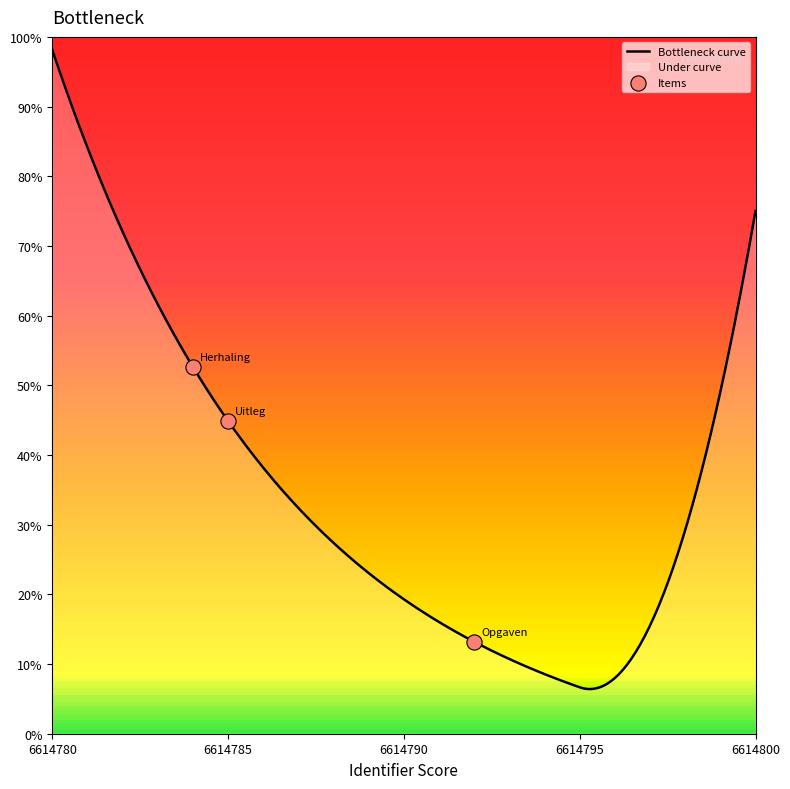

What is the maximum value for Bottleneck curve?

98.2